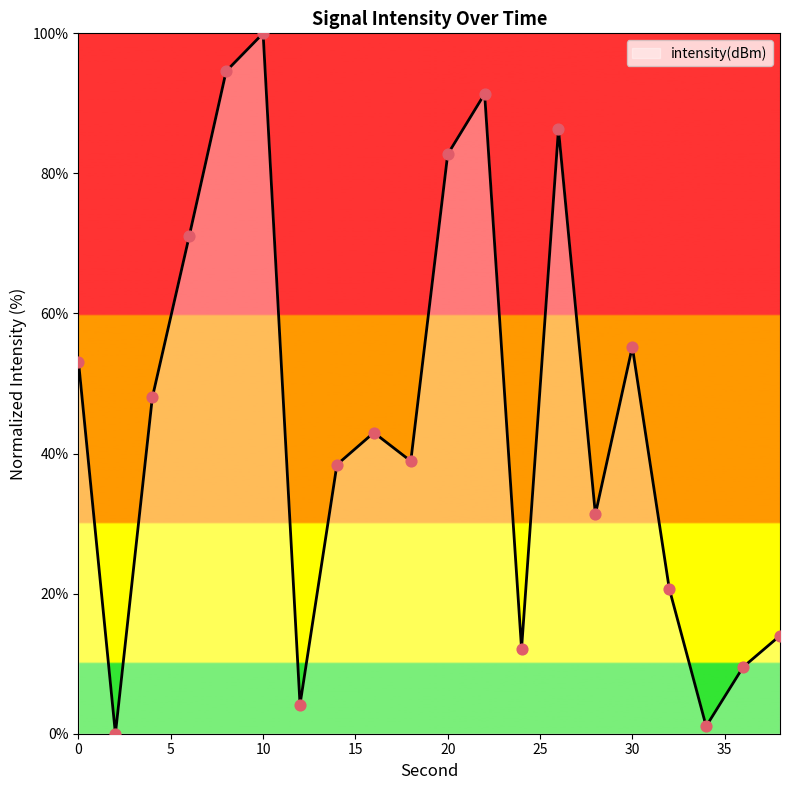

What is the greatest value displayed?

100.0